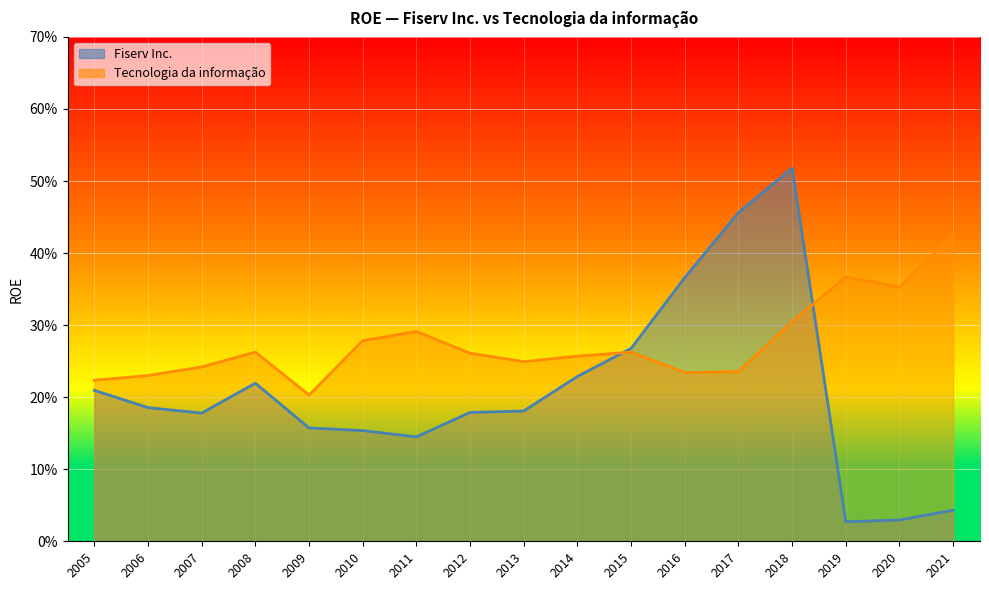

What is the difference between the maximum and minimum values in the Fiserv Inc. series?

0.5